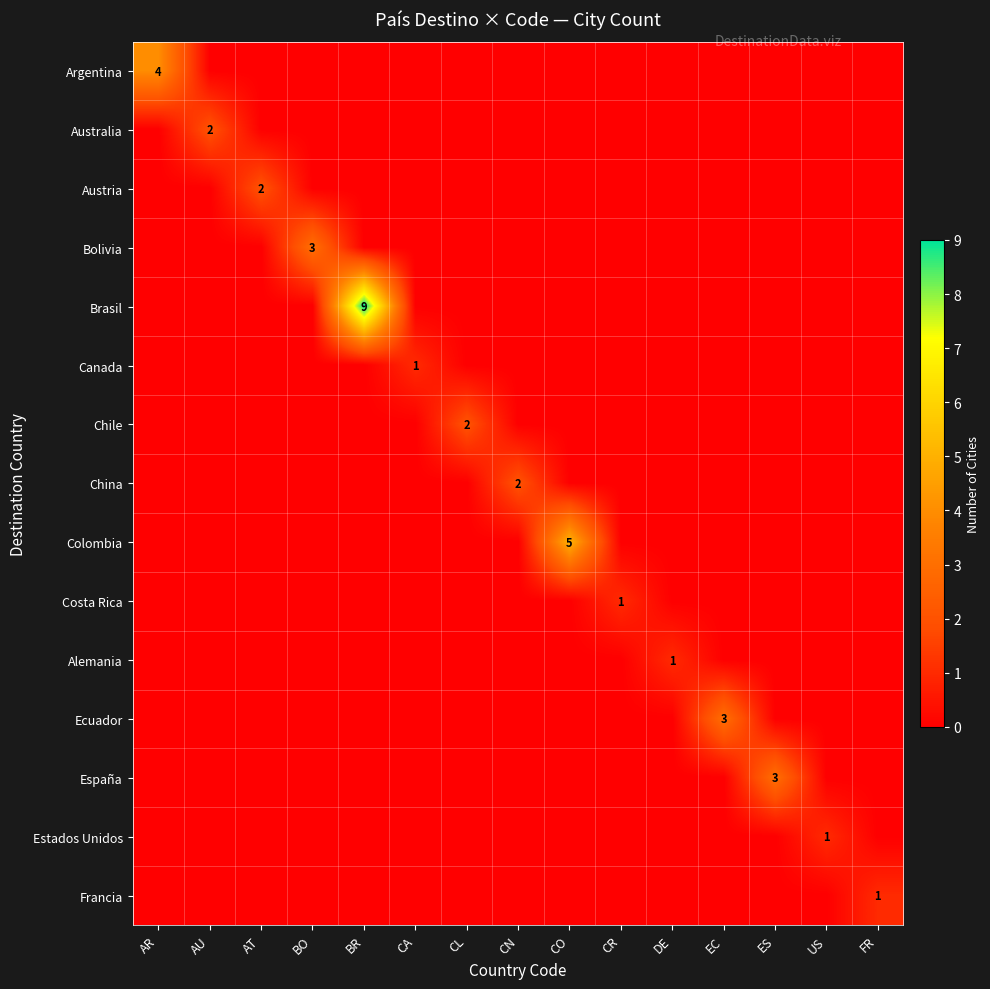

True or false: China has a value of -1 at EC.

False